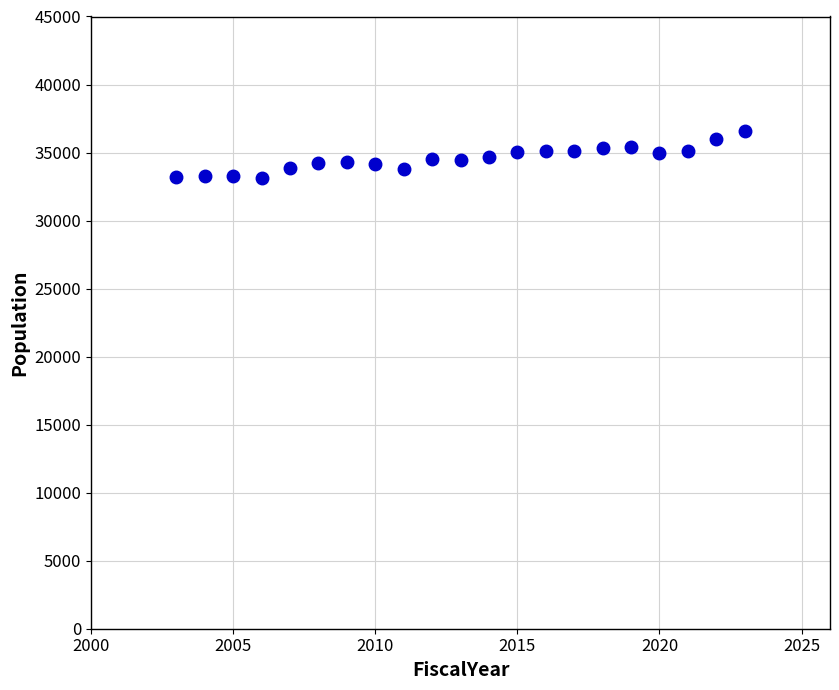

What is the range of Y values (max minus min)?

3433